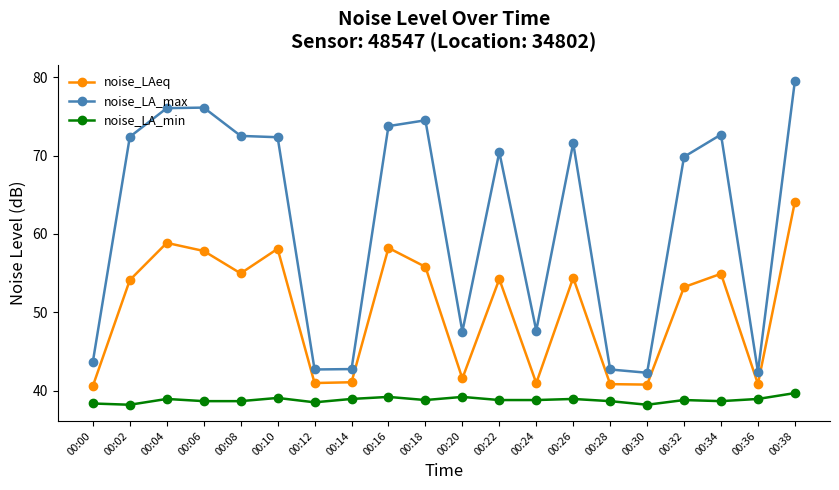

At which label does noise_LA_max first exceed 71?

00:02